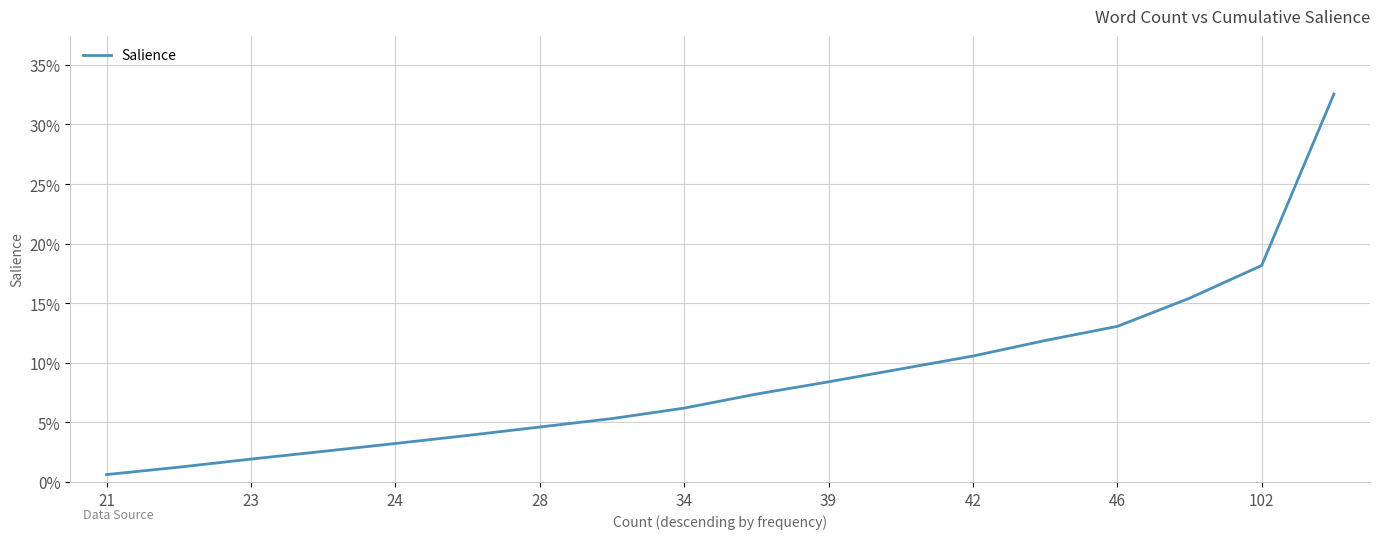

True or false: the data has more than 0 interior local peaks.

False